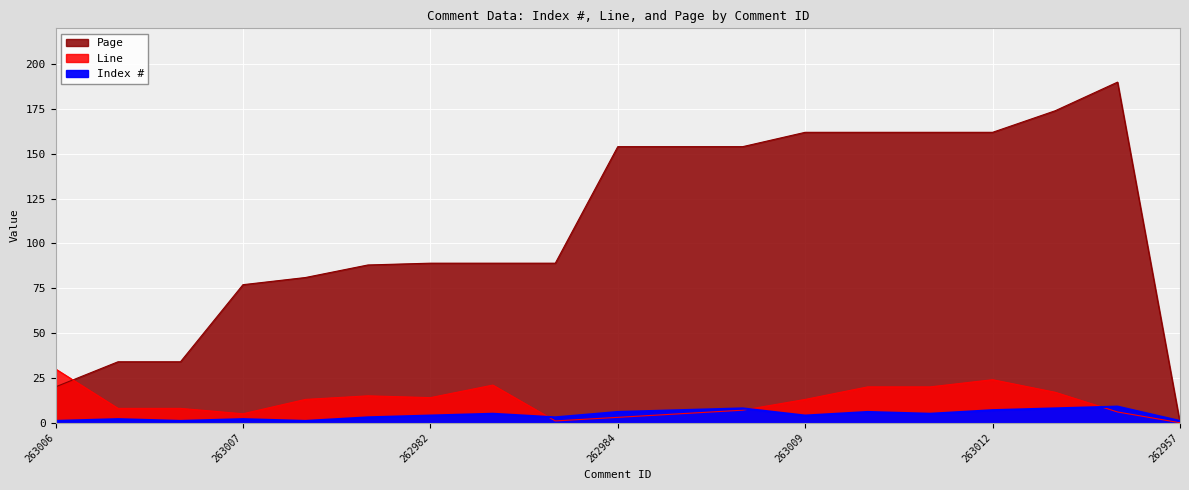

What position from the right is 262980?

18